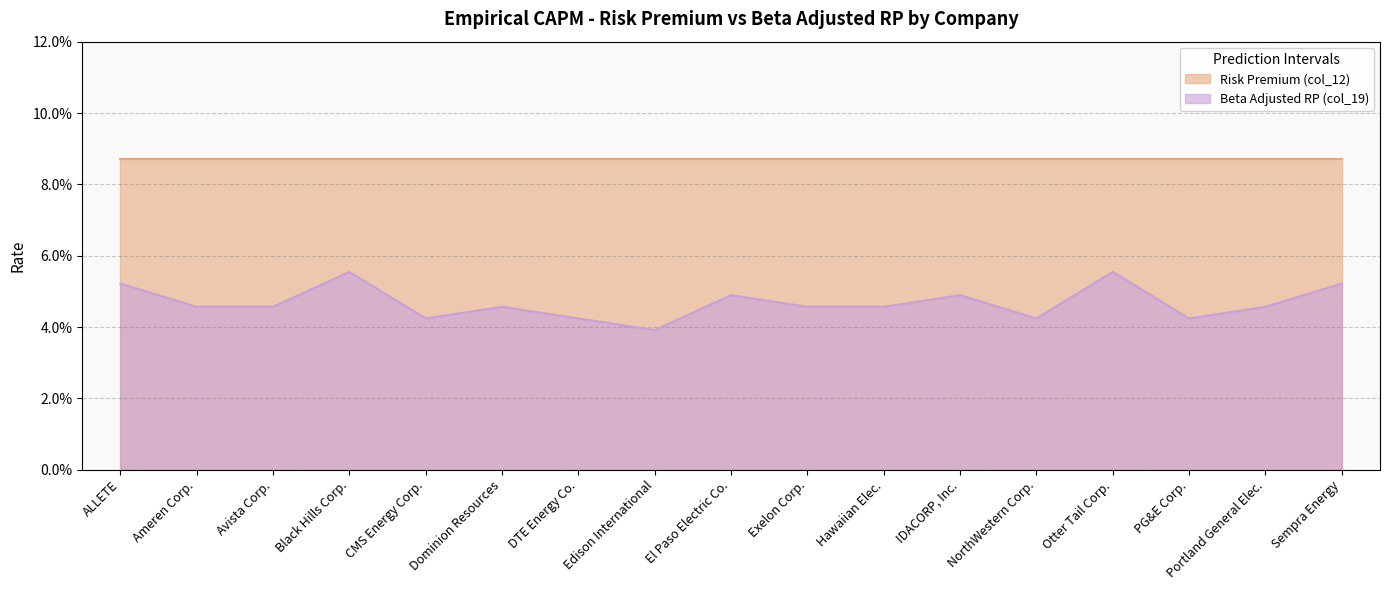

Is it true that the value at Portland General Elec. is 0.1?

False